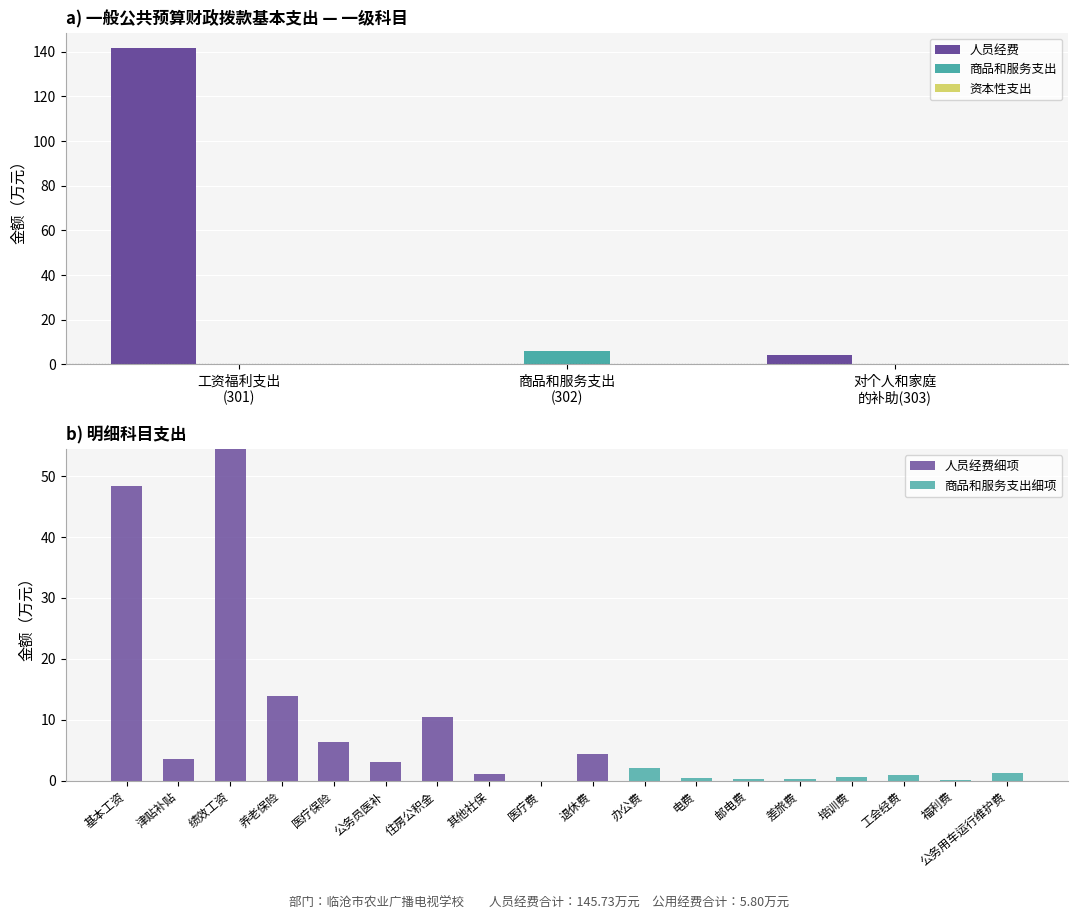

Between 对个人和家庭的补助 and 津贴补贴, which is larger?

对个人和家庭的补助